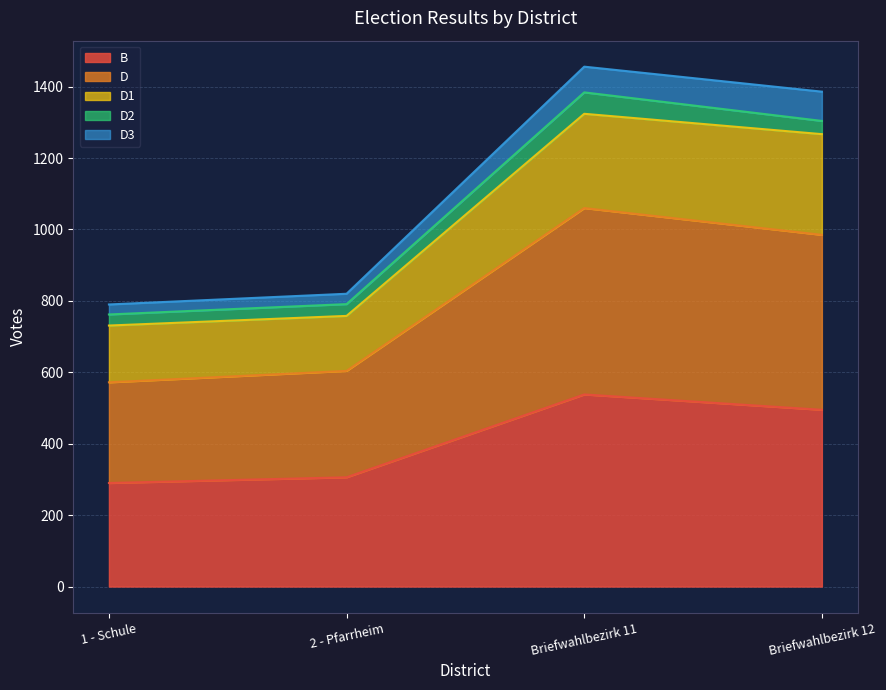

Which series has the widest spread of values?

D